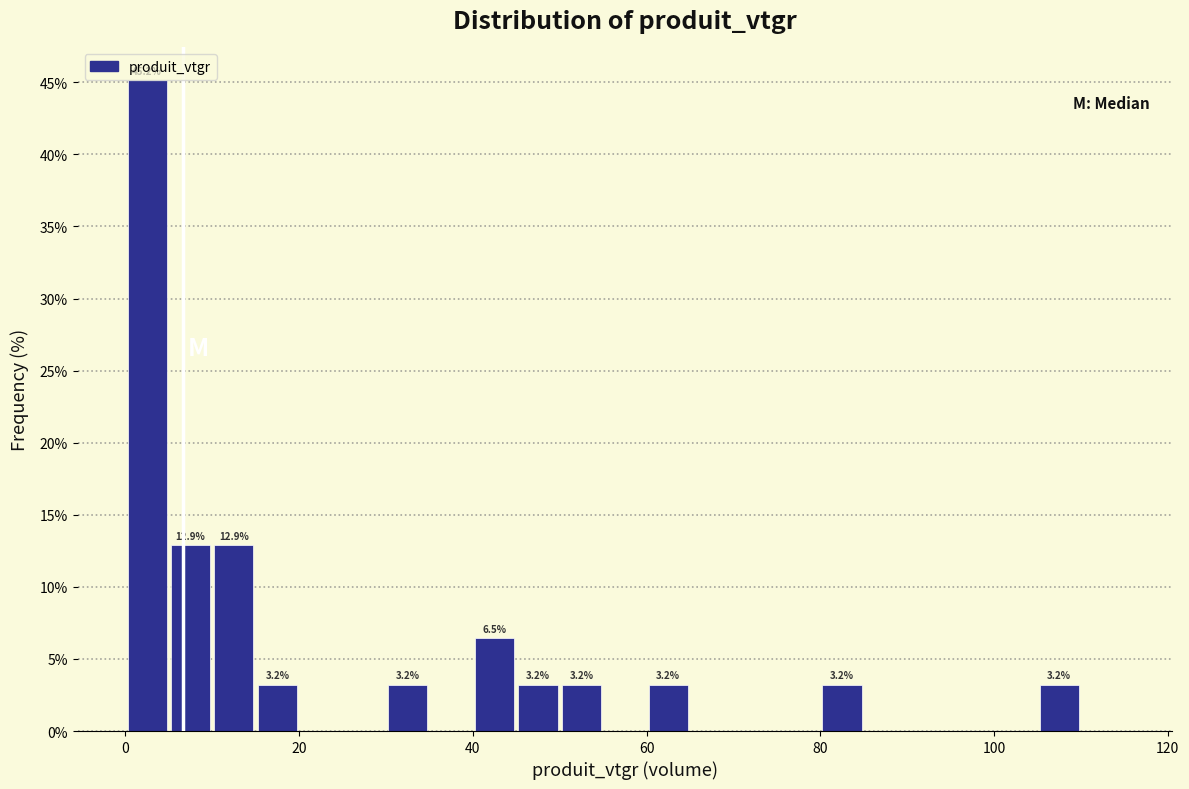

Read against the x-axis, roughly where is the centre of the tallest bar?

2